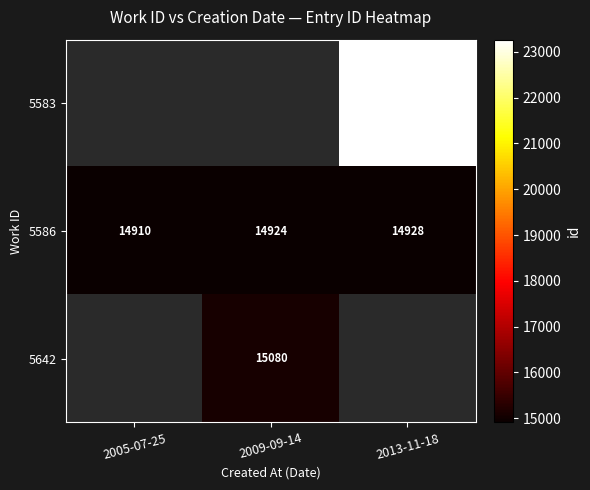

At which label does 5586 reach its minimum?

2005-07-25